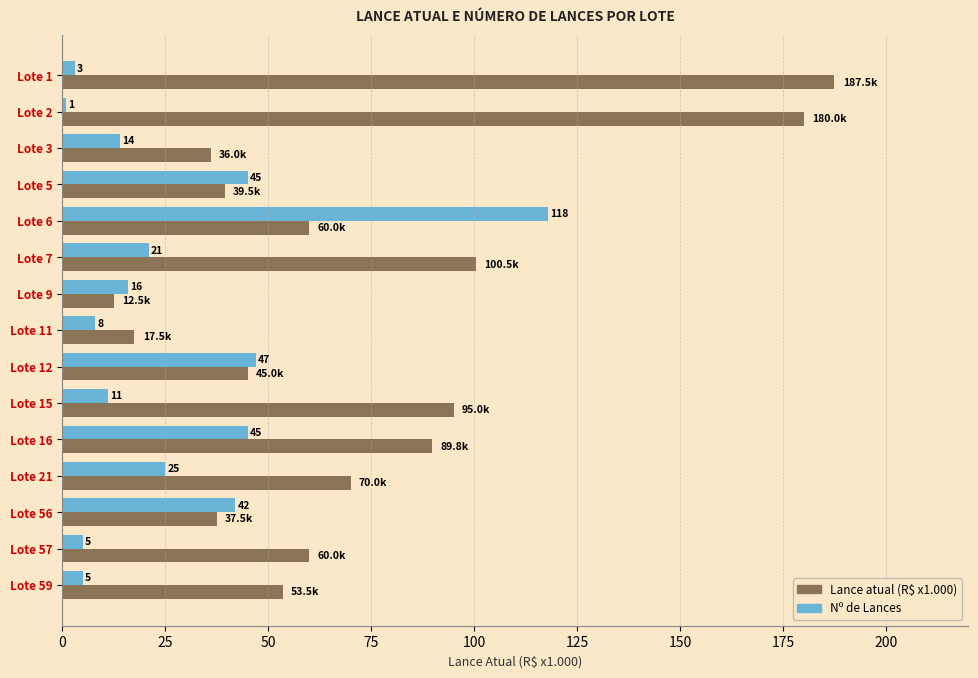

What is the difference between the second highest and second lowest values in the Lance atual (R$ x1.000) series?

162.5